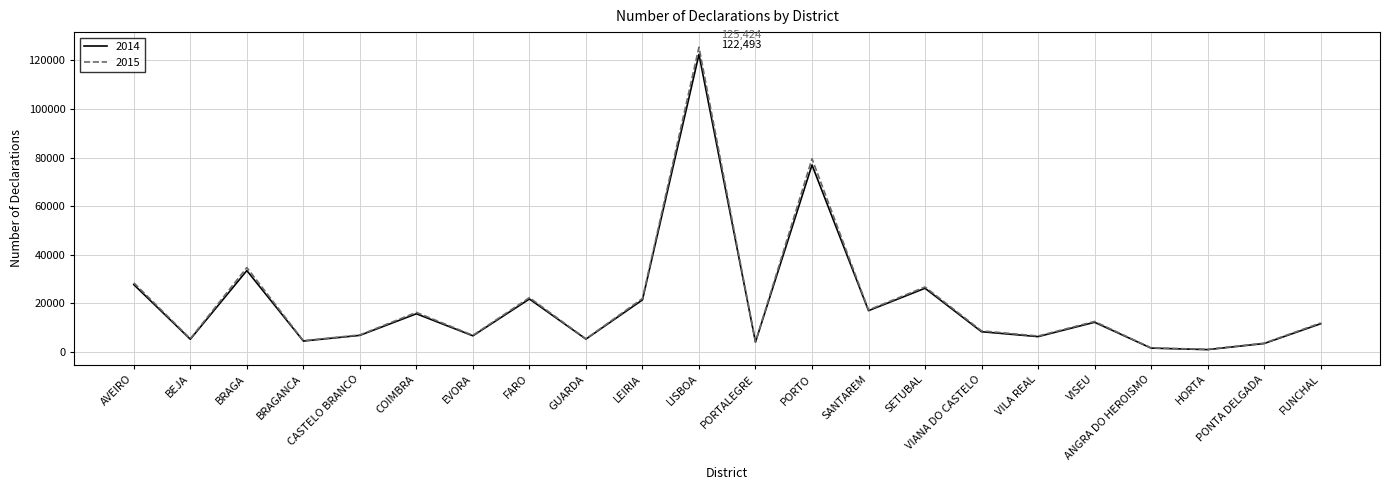

What is the spread (max minus min) of values at COIMBRA?

562